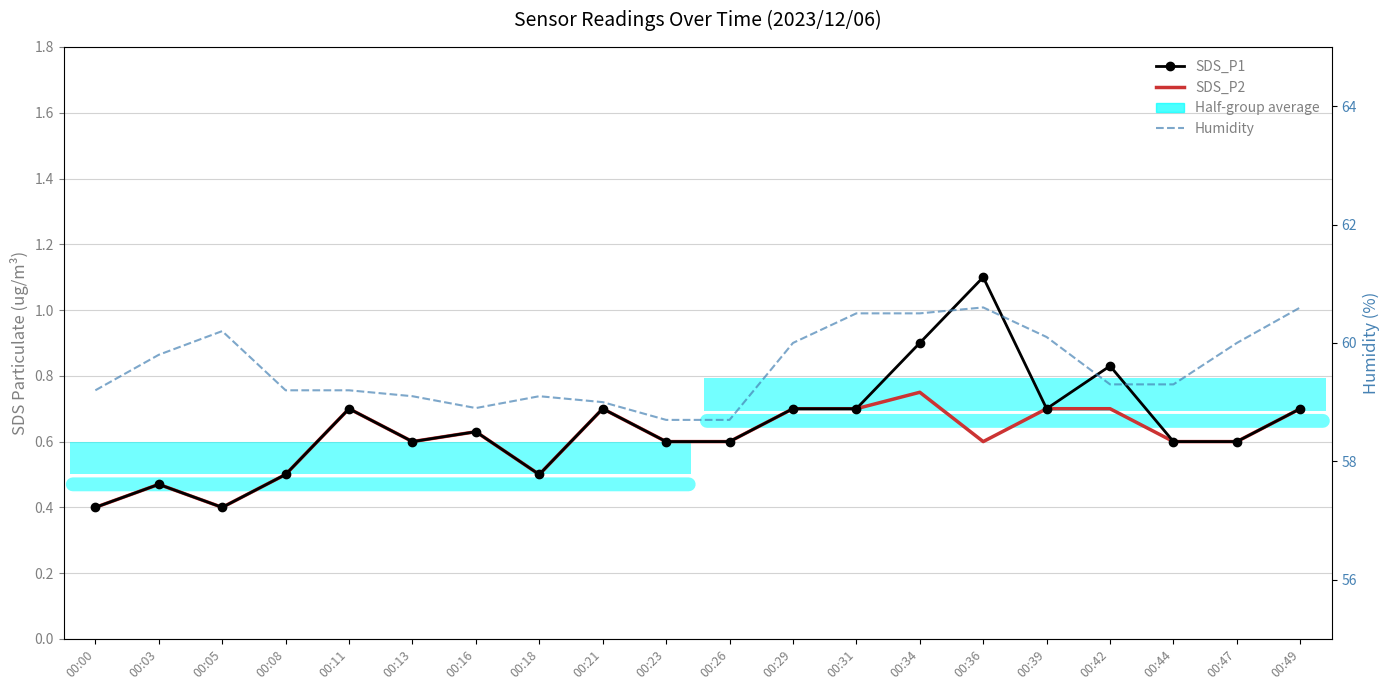

True or false: Humidity and SDS_P1 cross at least once.

False